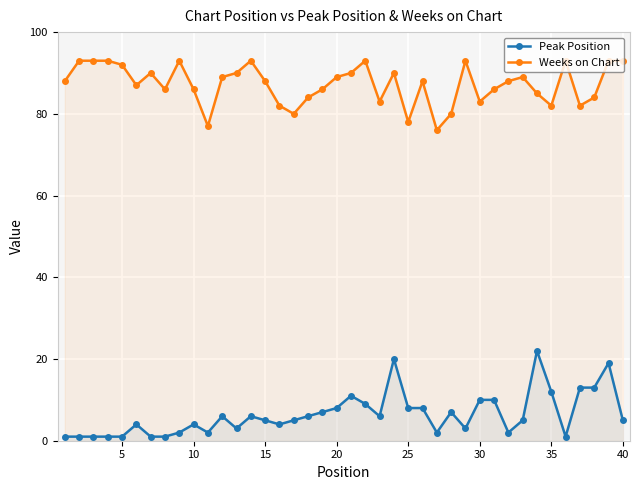

True or false: Weeks on Chart and Peak Position cross at least once.

False